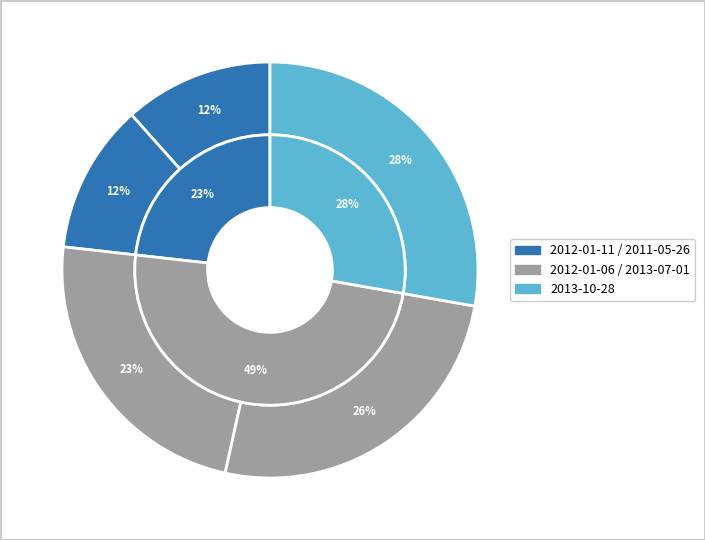

To the nearest percent, what portion does 2013-07-01 represent?

26%